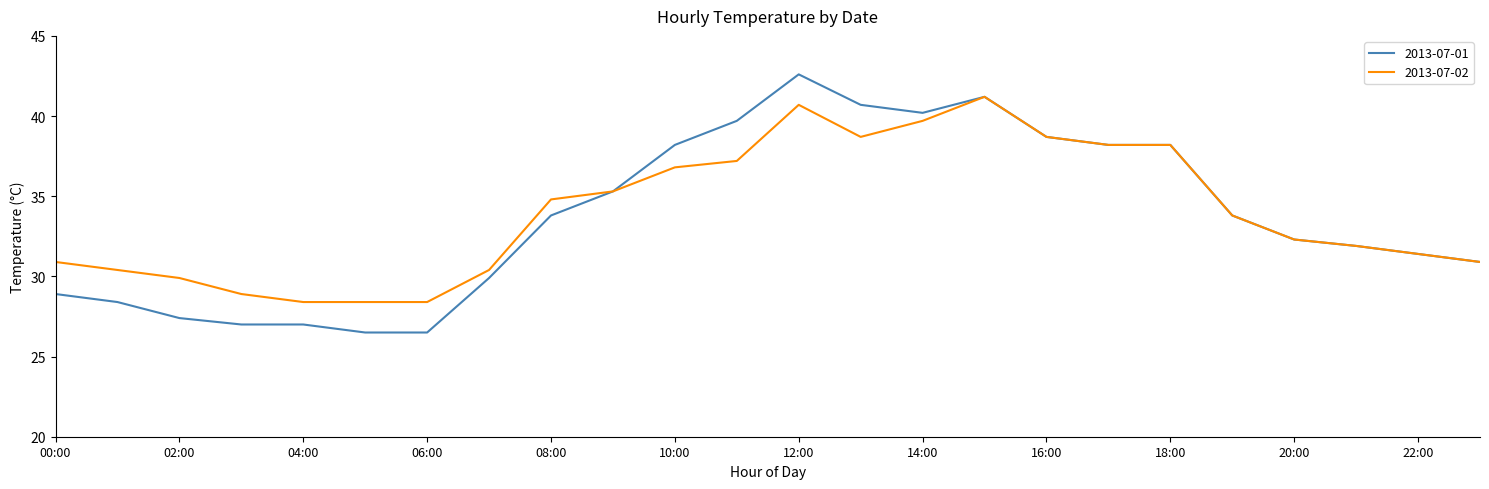

What is the maximum value shown in the chart?

42.6